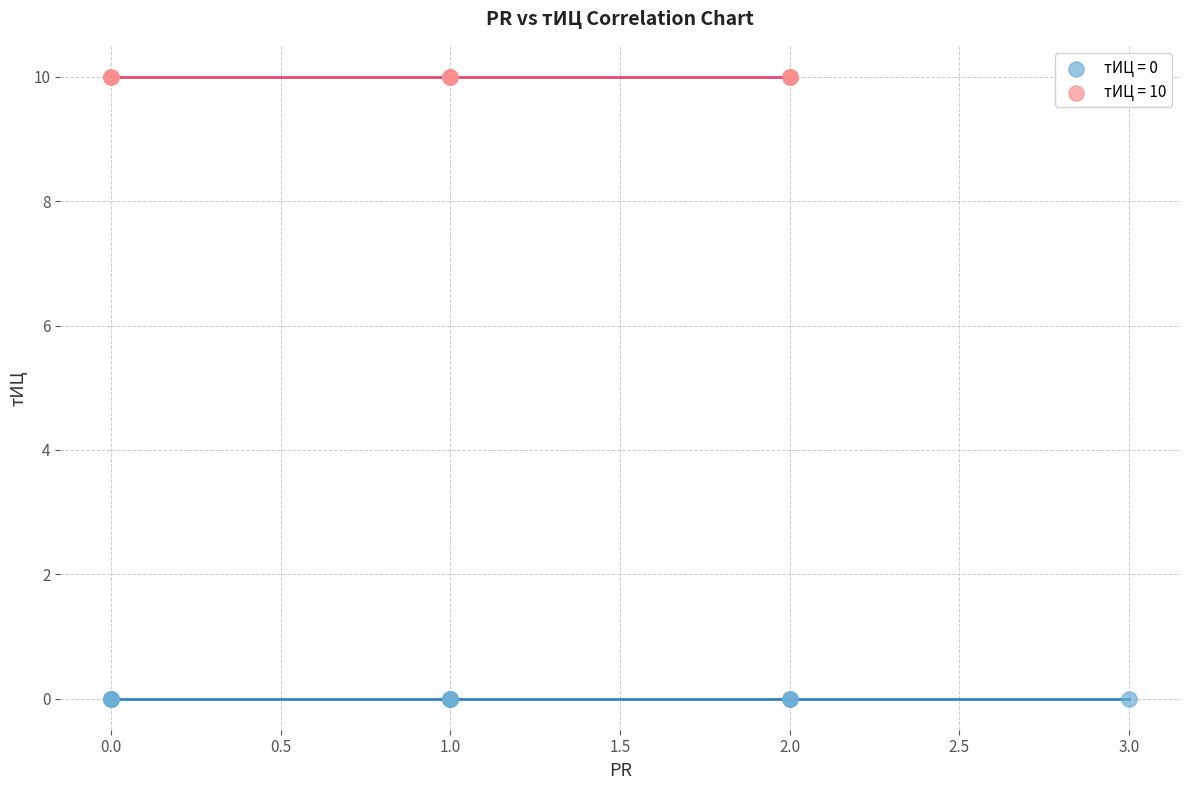

Which series contains the highest Y value?

тИЦ = 10